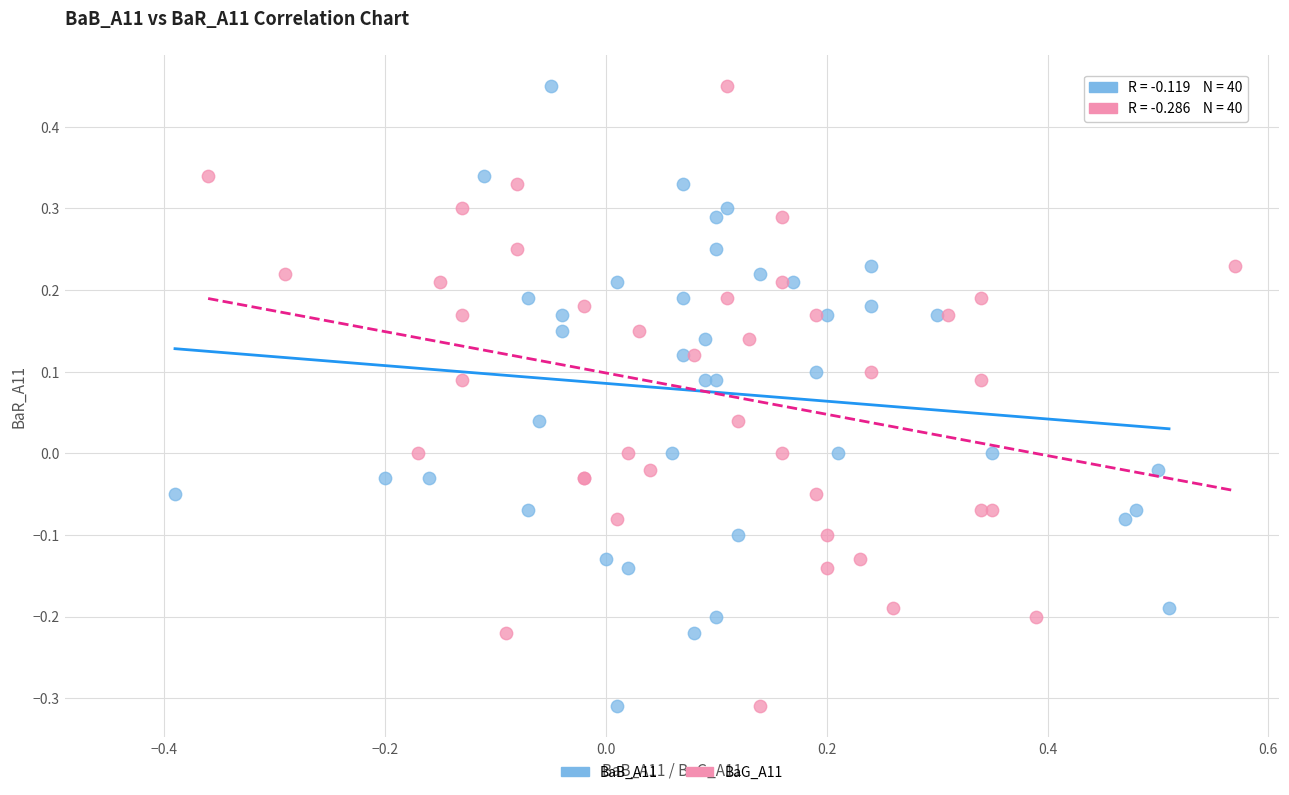

What are all the series names shown in the legend?

BaB_A11, BaG_A11